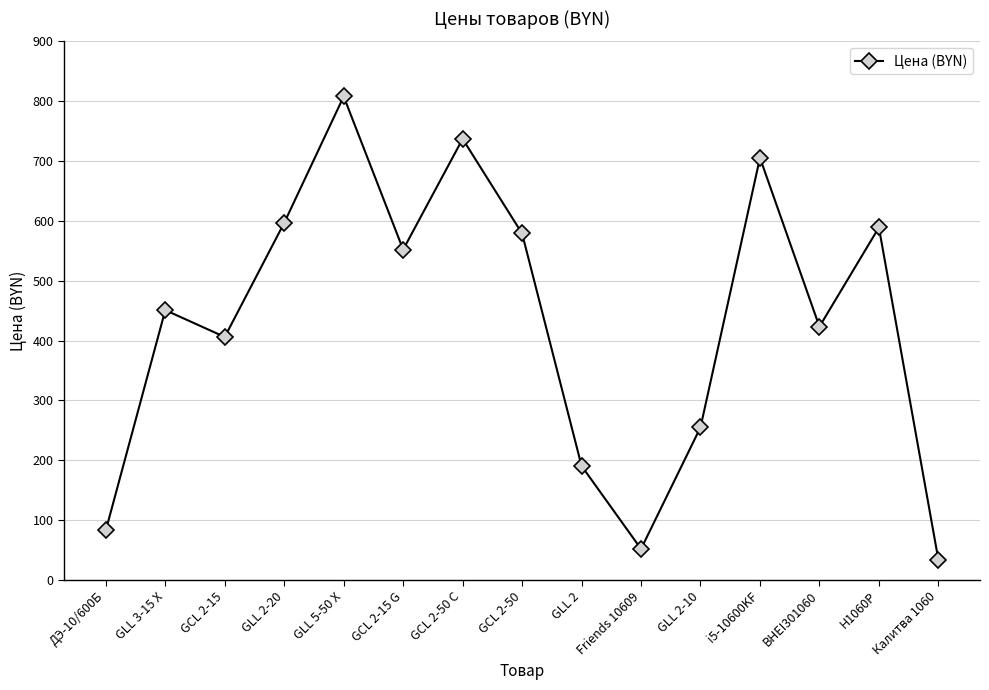

Rank the categories by value from highest to lowest.

GLL 5-50 X, GCL 2-50 C, i5-10600KF, GLL 2-20, H1060P, GCL 2-50, GCL 2-15 G, GLL 3-15 X, BHEI301060, GCL 2-15, GLL 2-10, GLL 2, ДЭ-10/600Б, Friends 10609, Калитва 1060